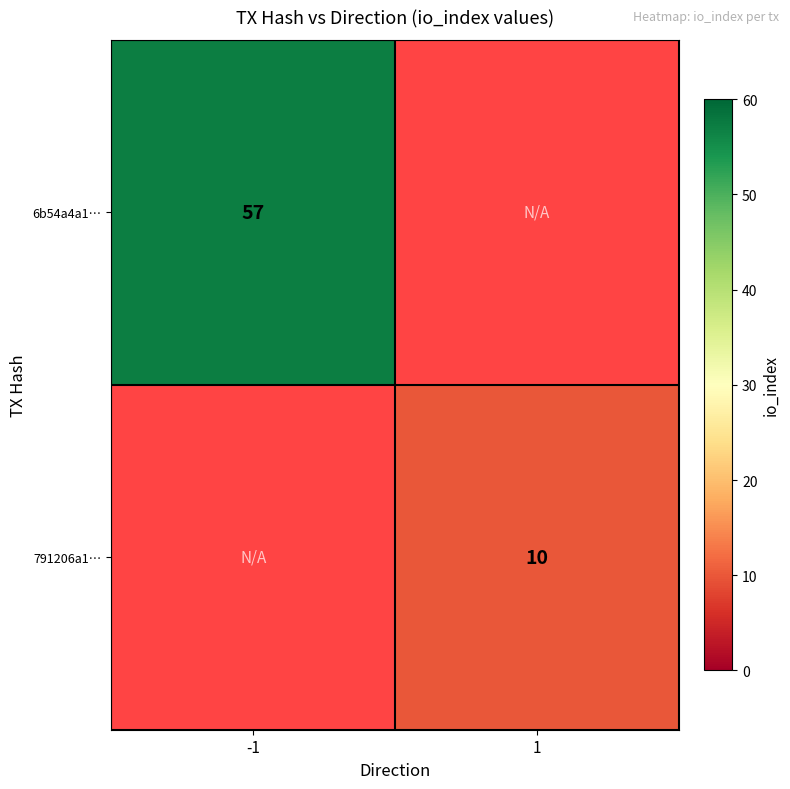

Is it true that 791206a1… equals 10 at 1?

True